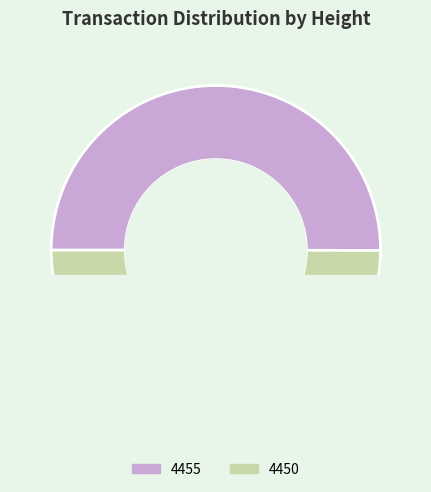

To the nearest percent, what percentage of the pie is 4455?

50%